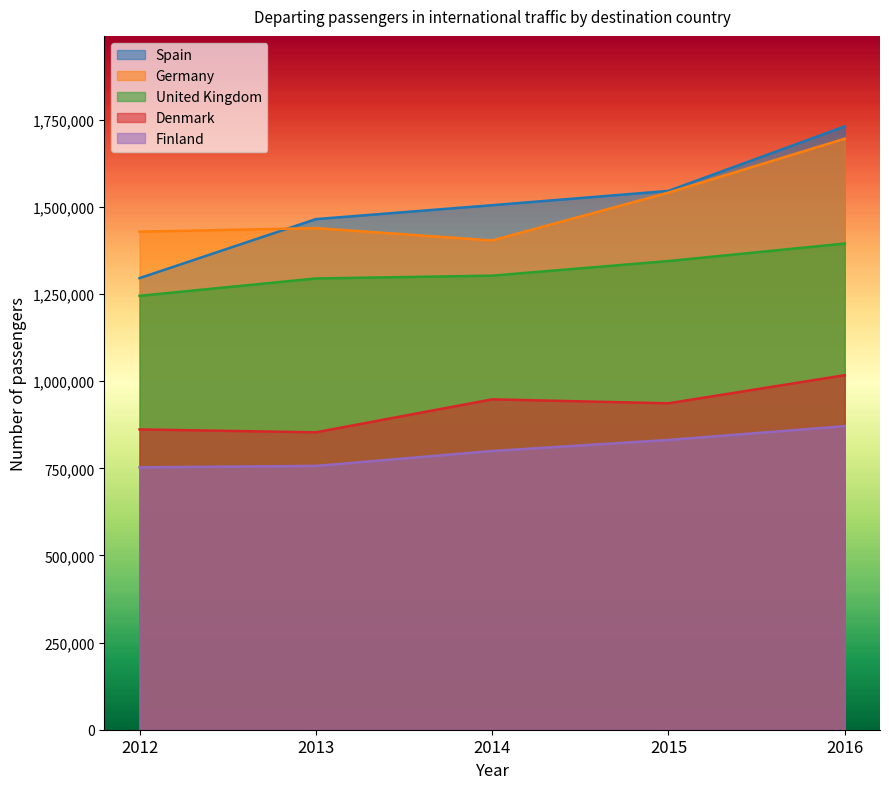

Is it true that Spain equals 2128303 at 2012?

False